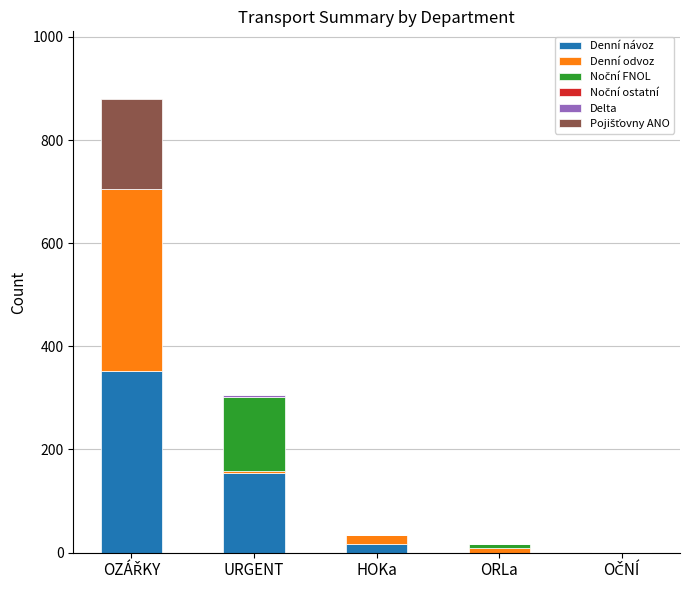

What is the sum of all Denní návoz values?

524